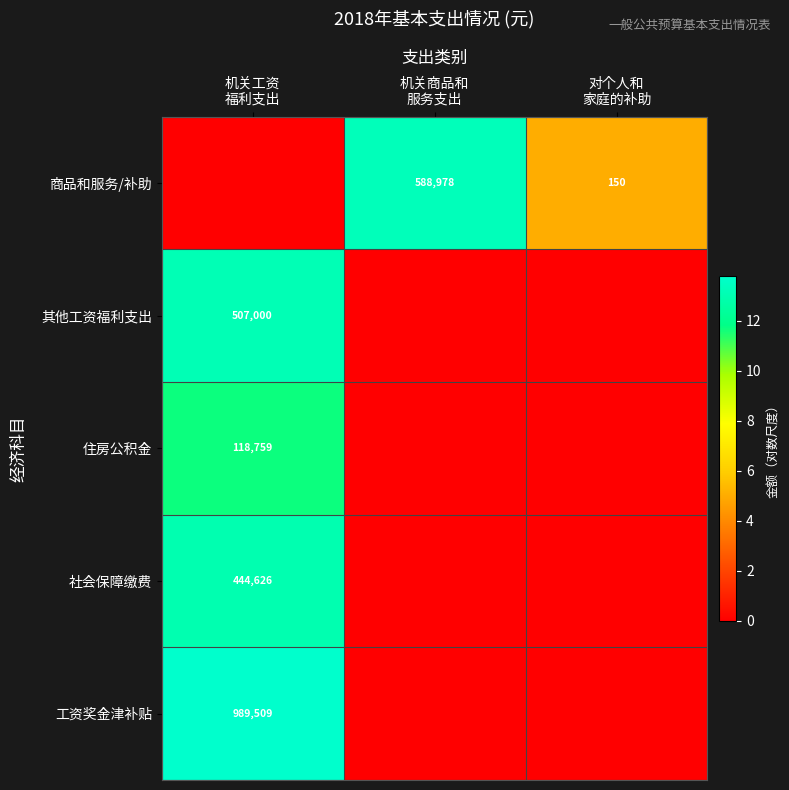

What is the average value of the 社会保障缴费 series?

4.3